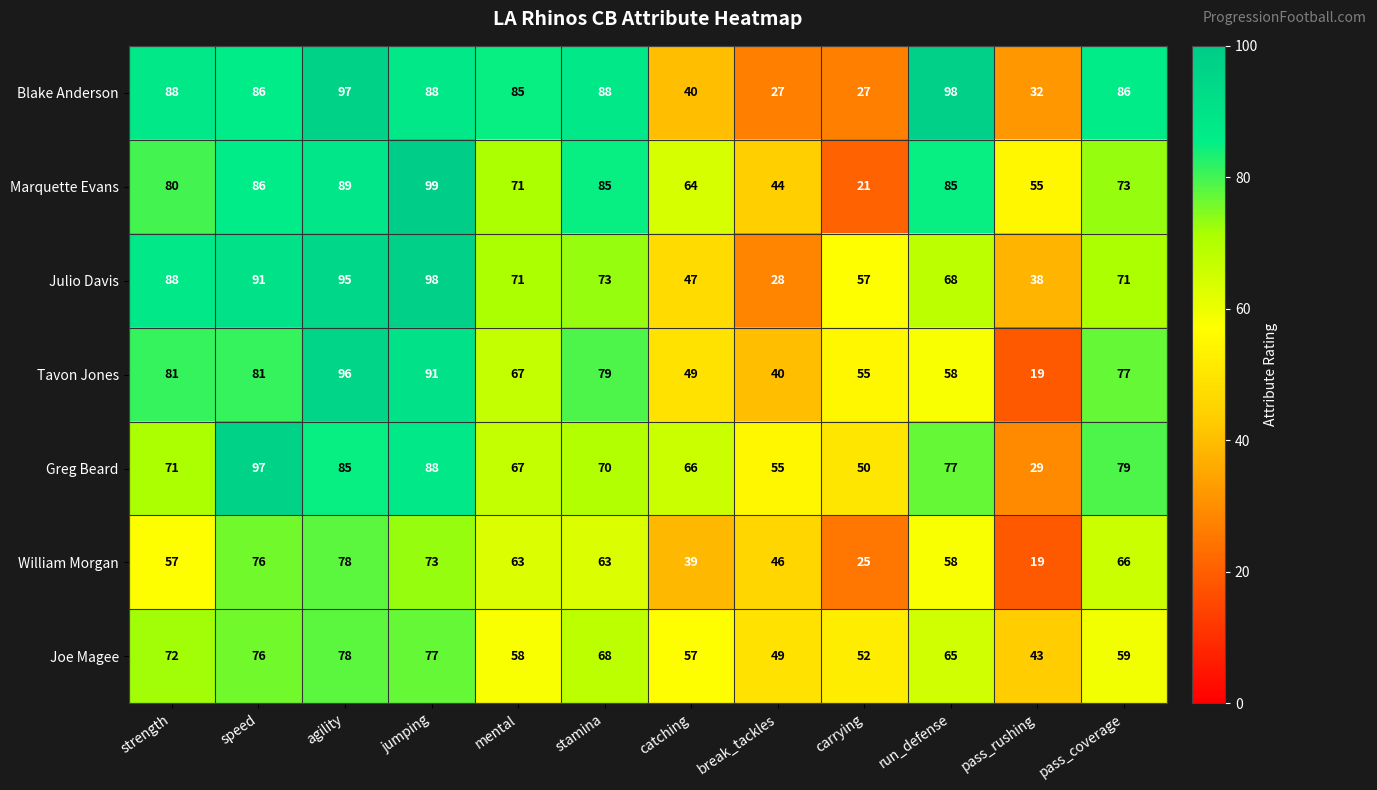

At carrying, list the series in order from largest to smallest.

Julio Davis, Tavon Jones, Joe Magee, Greg Beard, Blake Anderson, William Morgan, Marquette Evans